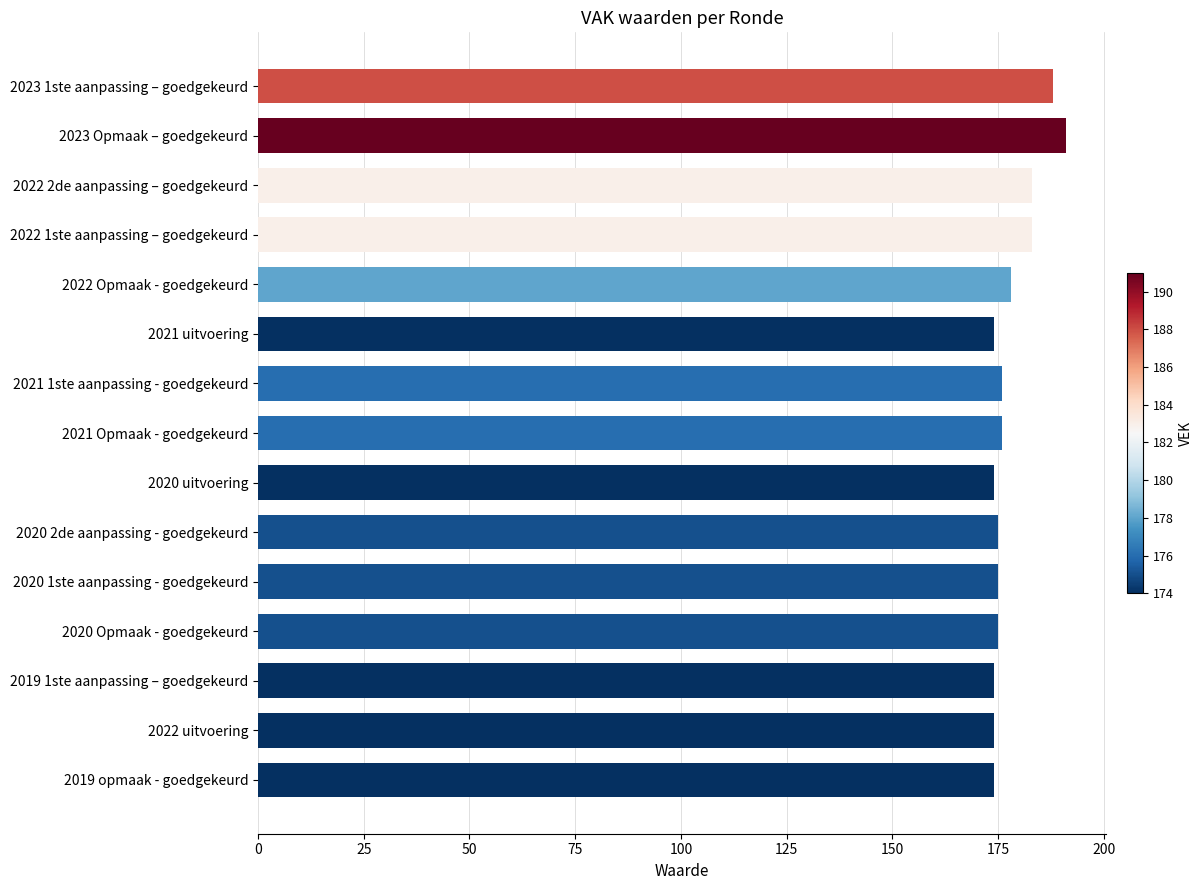

What is the smallest value displayed?

174